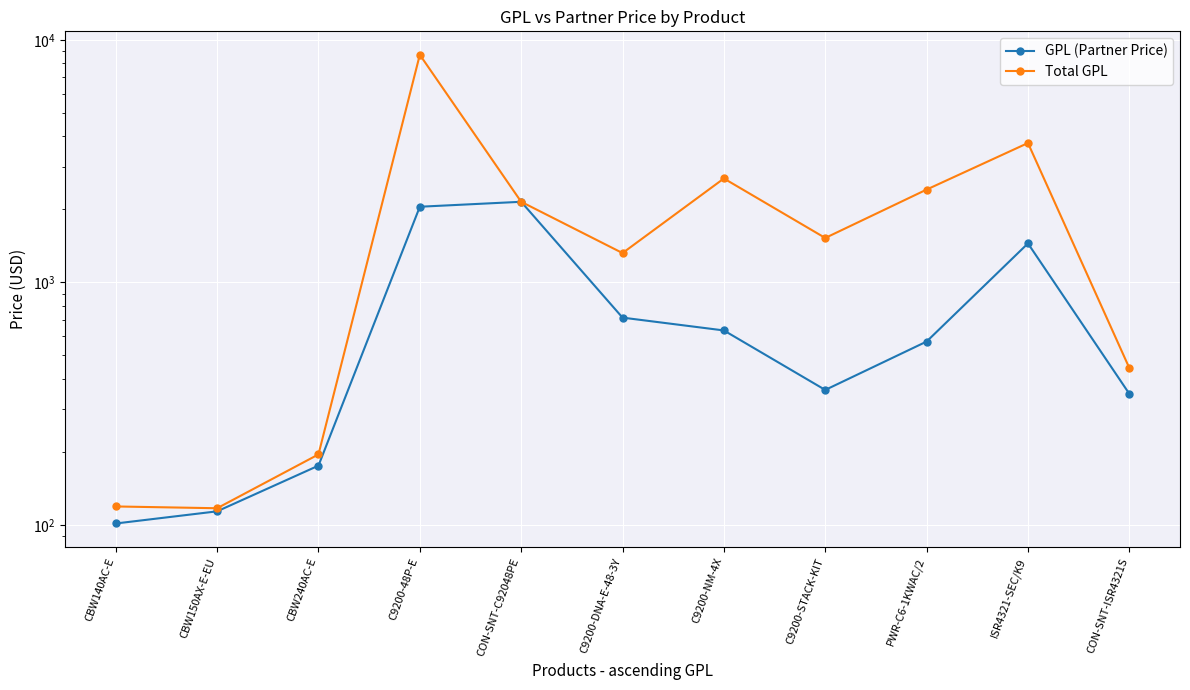

Which has a higher value, CBW150AX-E-EU or C9200-STACK-KIT?

C9200-STACK-KIT